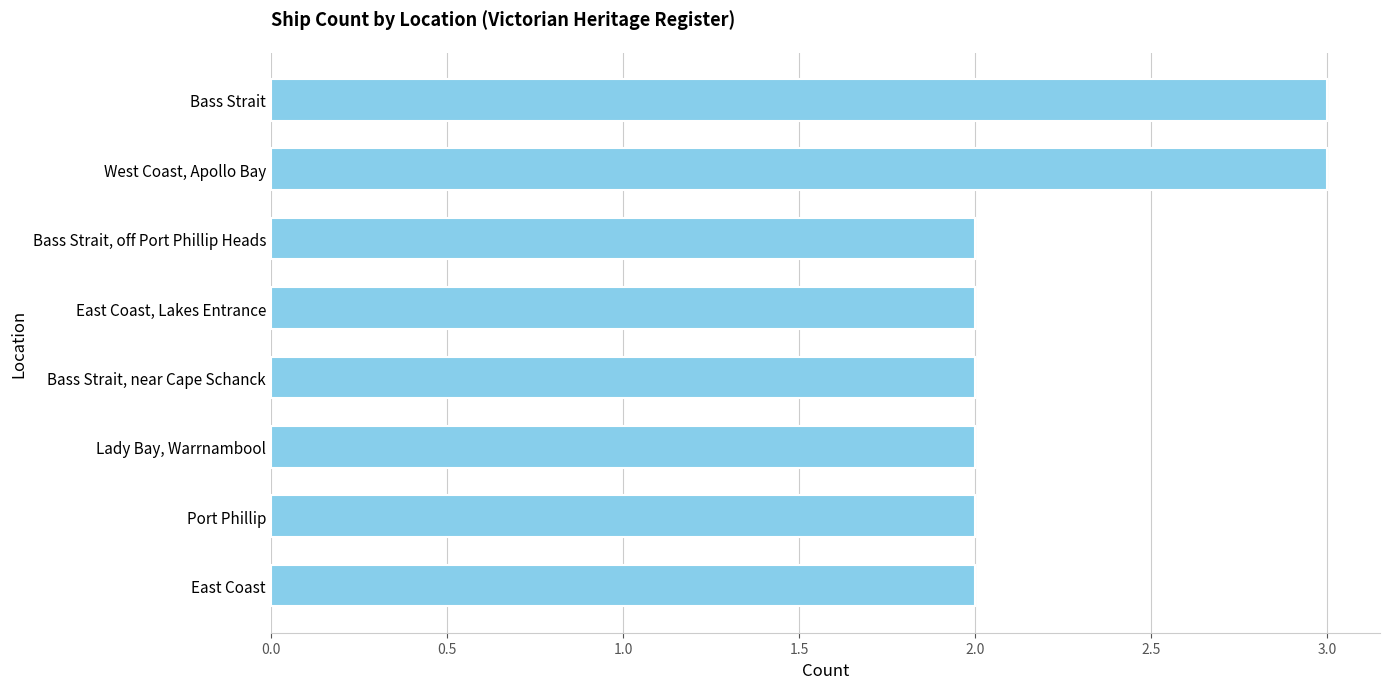

Are the bars grouped side by side (vs. stacked)?

No